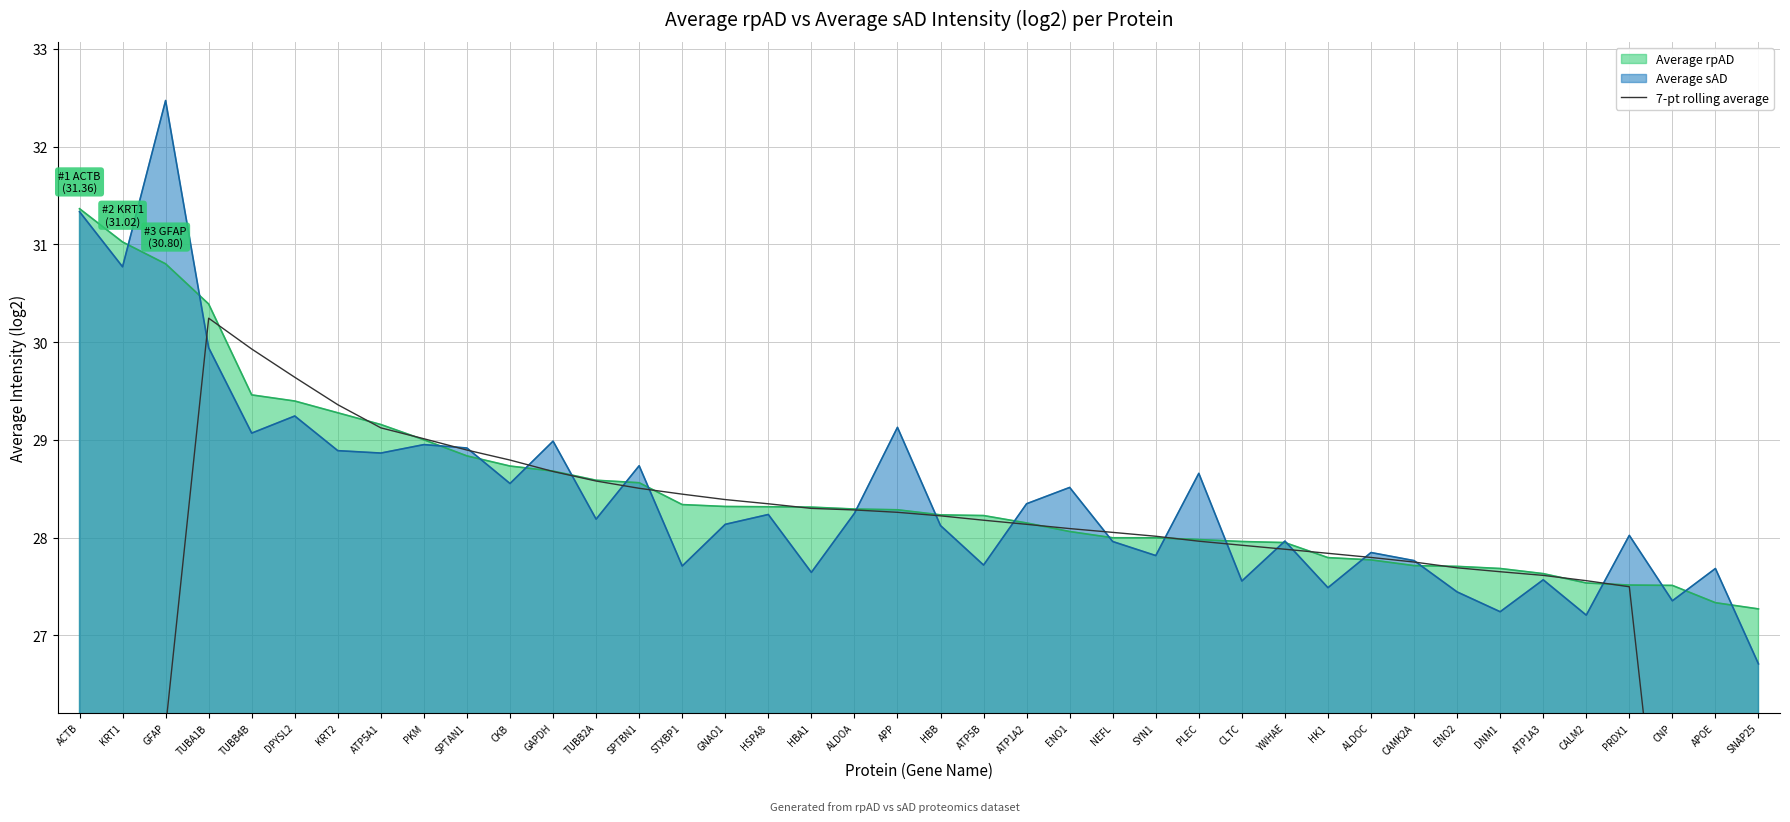

What is the change in value from STXBP1 to HBB?

-0.2